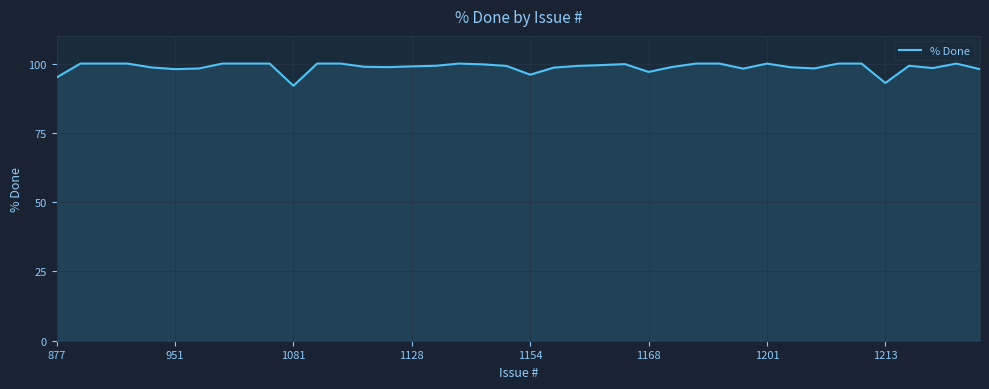

How many distinct data groups are displayed?

1